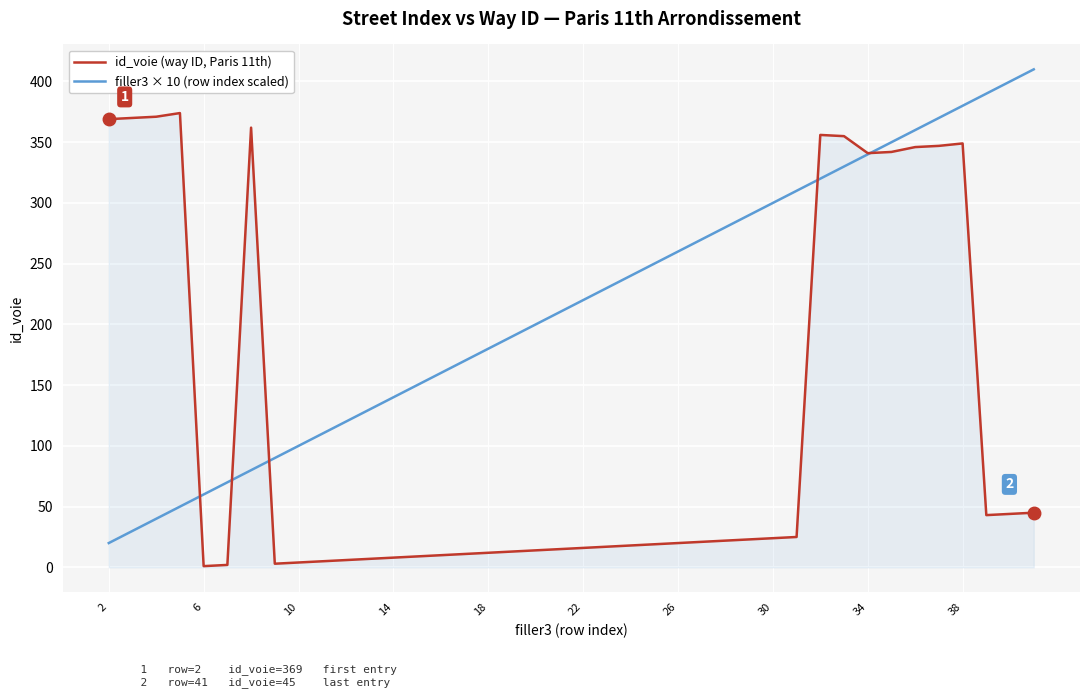

Which series has the largest total across all categories?

filler3 × 10 (row index scaled)